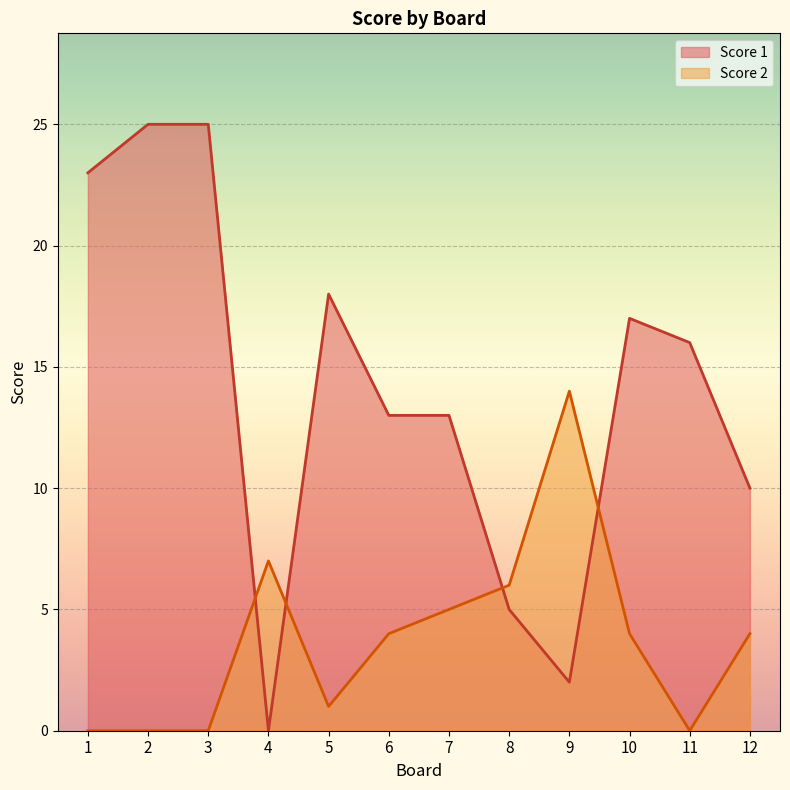

What is the sum of the Score 2 values at 4 and 11?

7